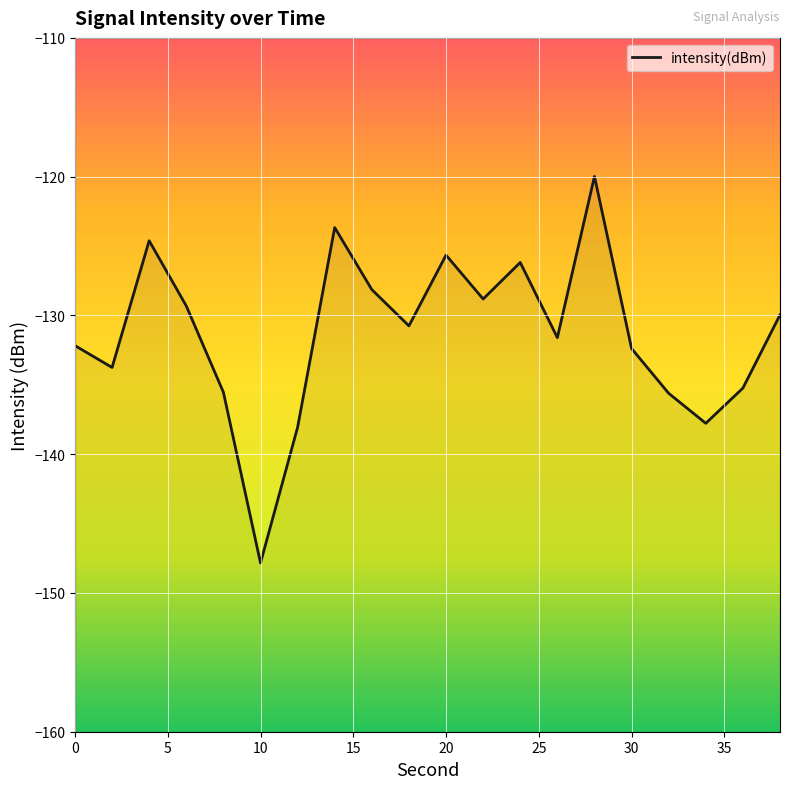

True or false: the data shows -132.2 at 0.

True